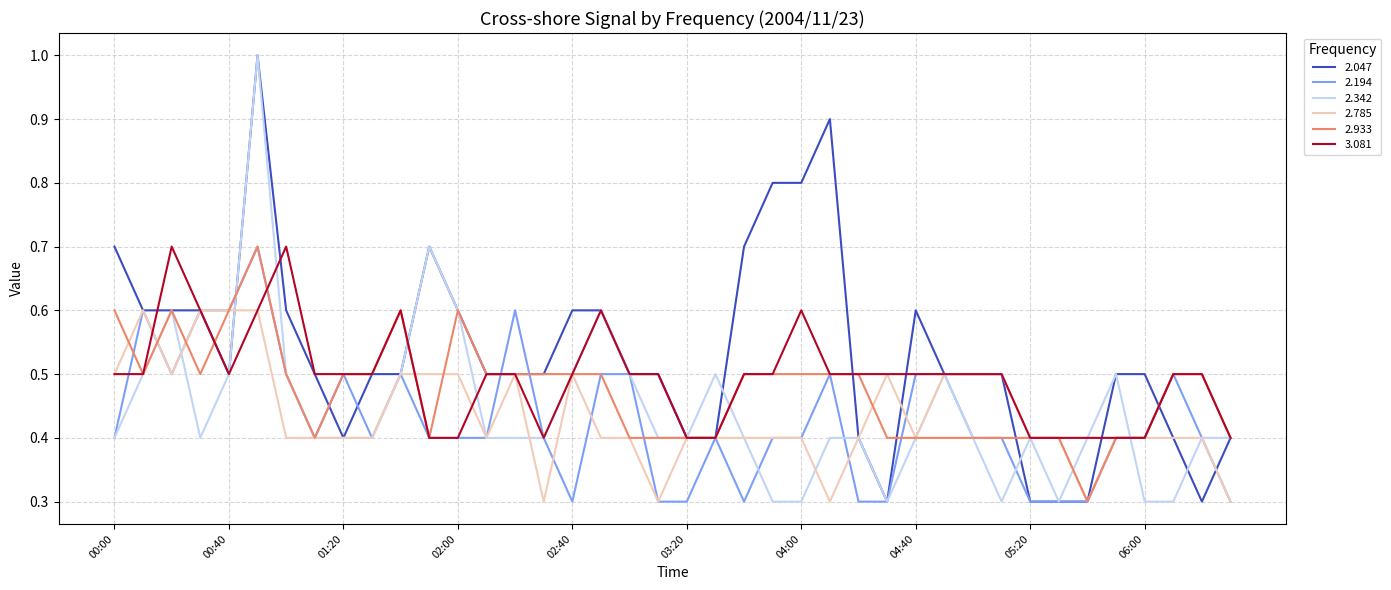

Which series has the largest total across all categories?

2.047